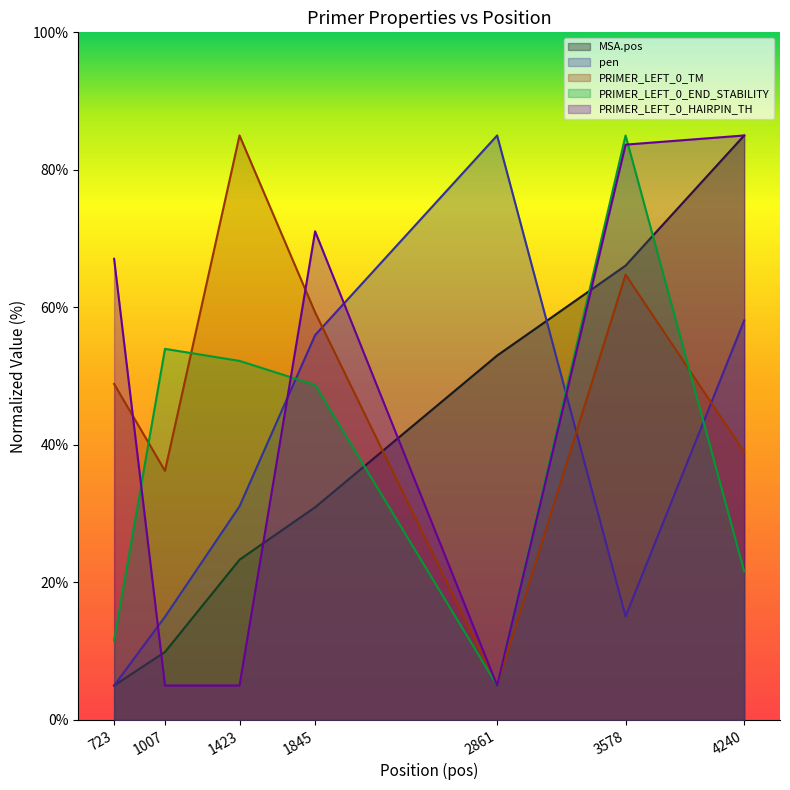

Which category has the lowest value across all series?

723